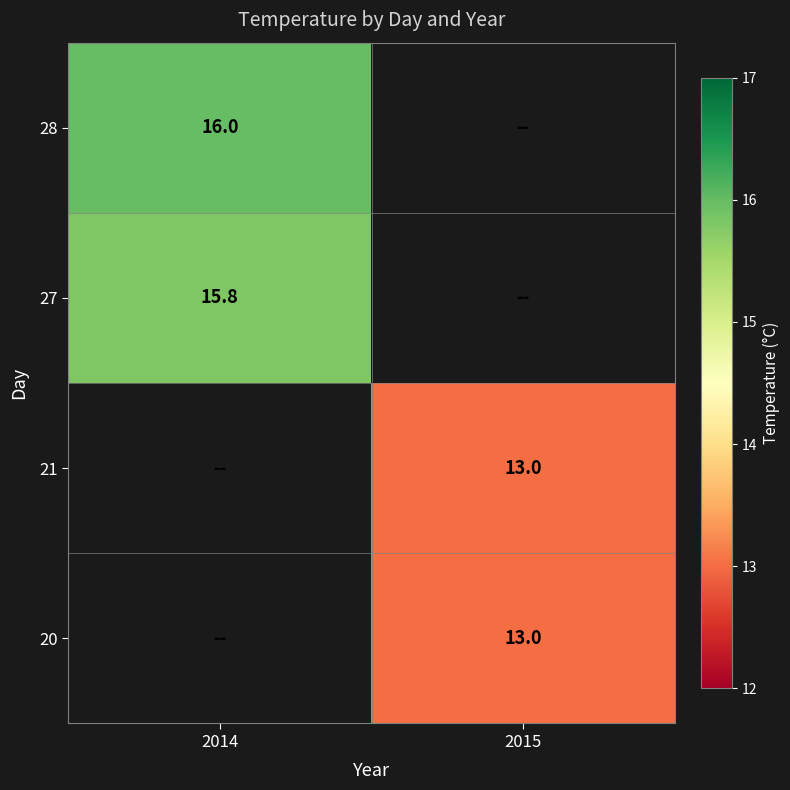

The 28 series shows 16.0 at 2014. True or false?

True